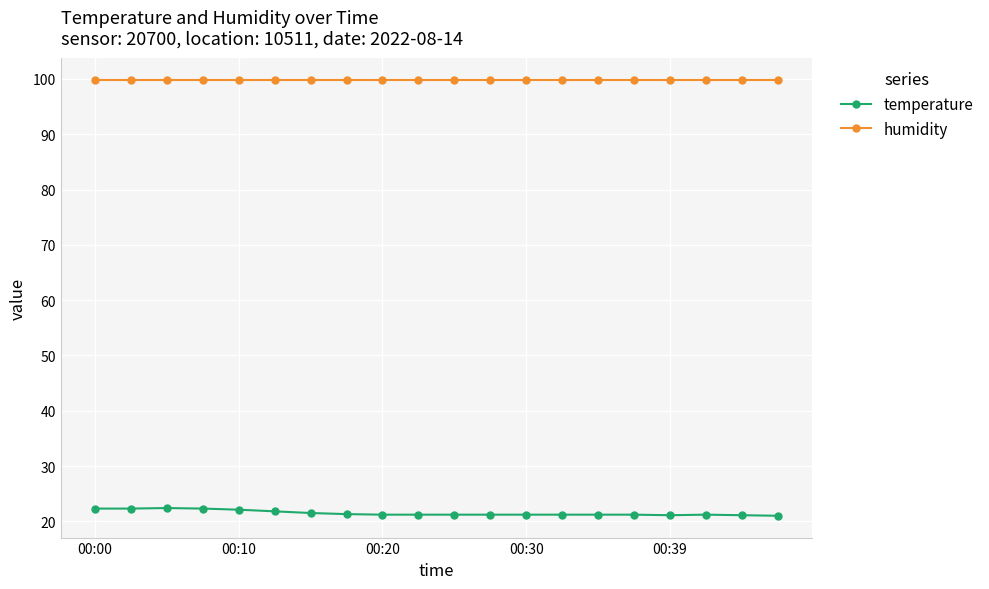

List the series in order of their overall mean, lowest first.

temperature, humidity